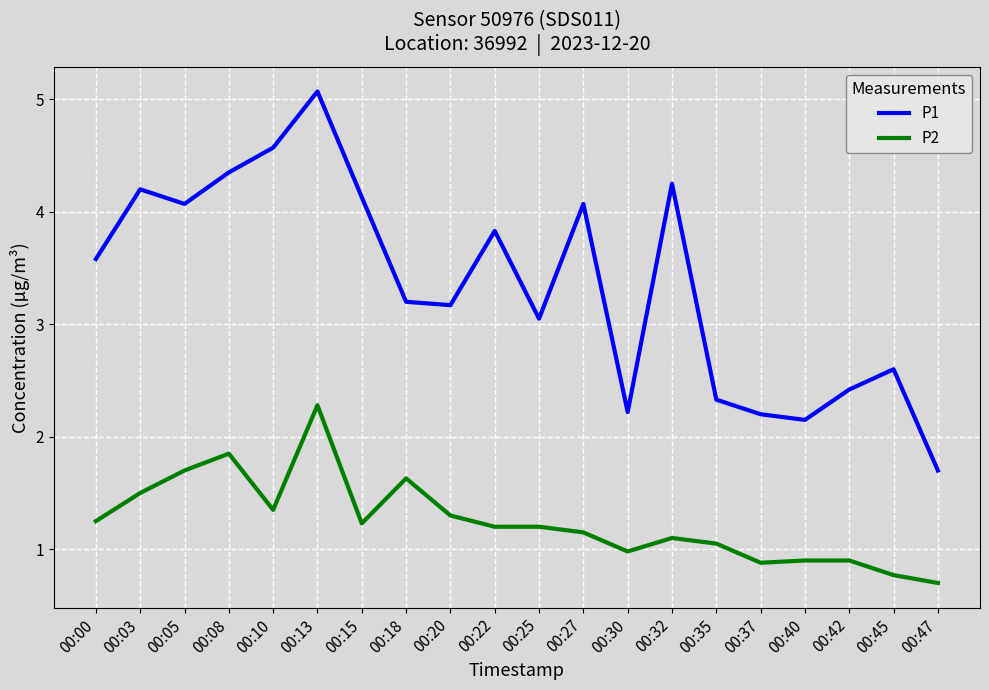

Is the value of P1 at 00:30 greater than the value of P2 at 00:42?

Yes